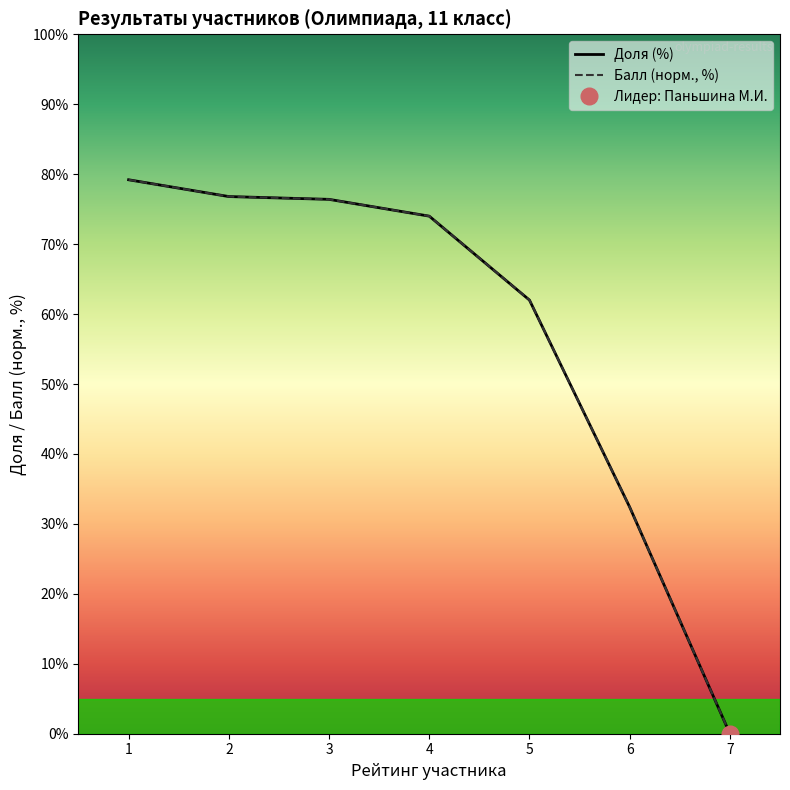

True or false: Балл (250.0) and Доля intersect in this chart.

False